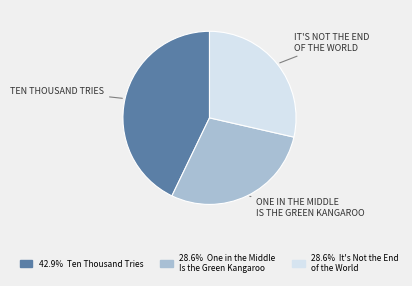

Does any single category account for the majority?

No